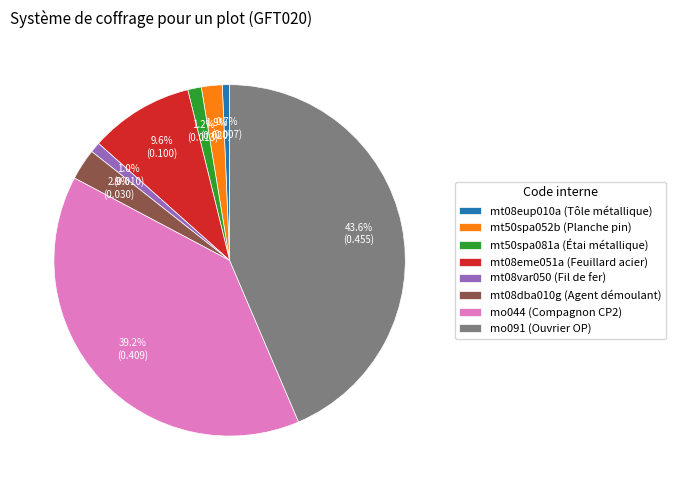

Does mo044 (Compagnon CP2) represent more than half of the total?

No